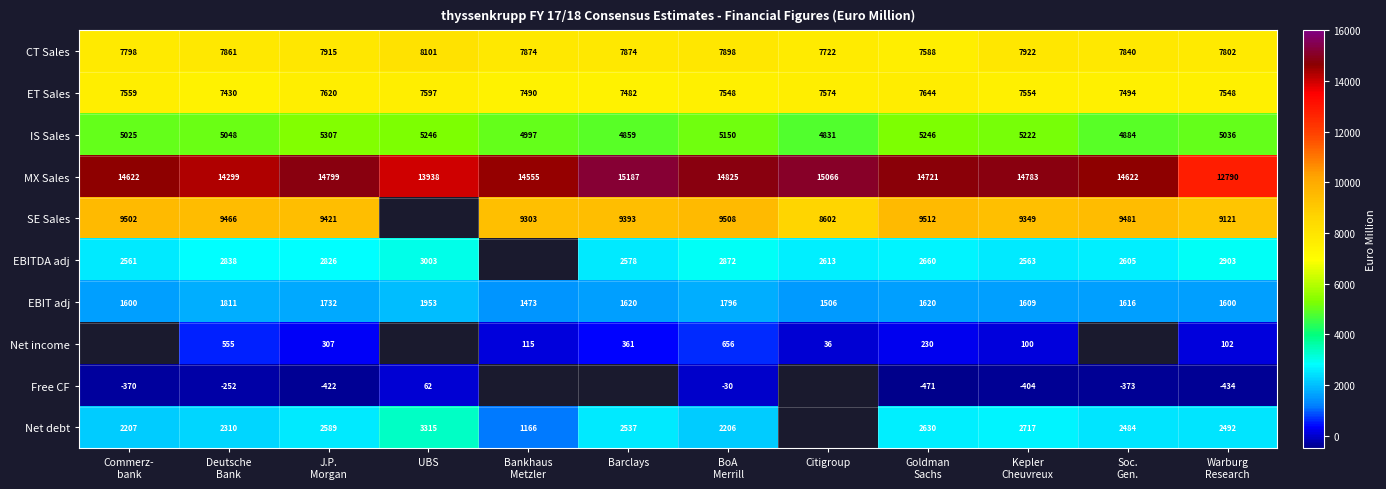

What is the difference between the second highest and second lowest values in the ET Sales series?

138